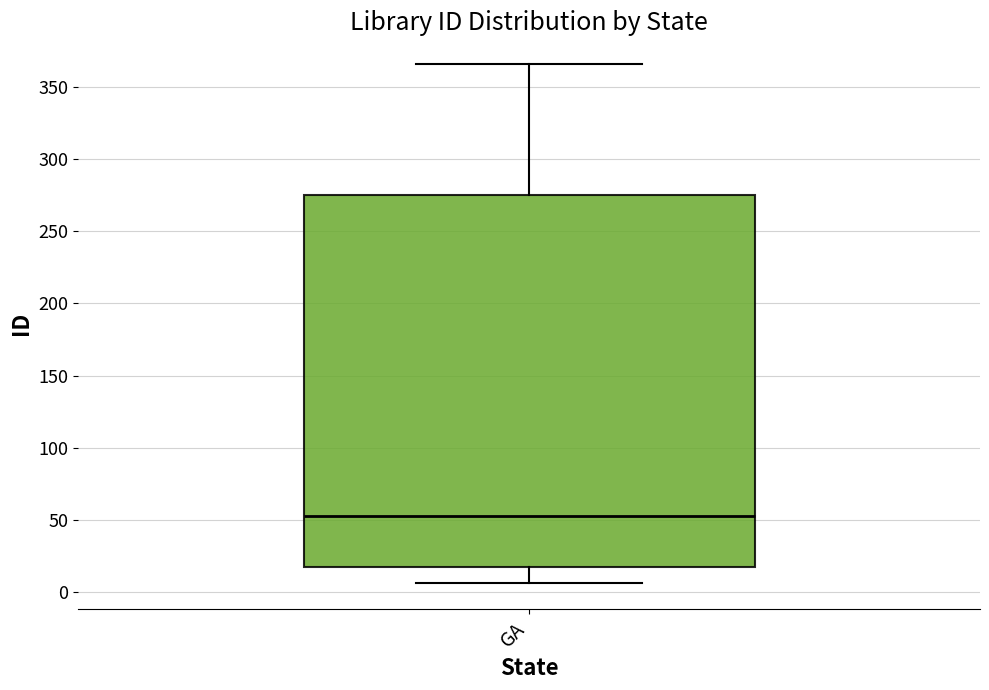

Transcribe this box plot: give where the median line is, the range the box spans, and where the two whiskers end, as read against the y-axis. The values are not printed on the chart, so give them approximately, as read against the axis.

median 55, box 15 to 275, whiskers 5 to 365